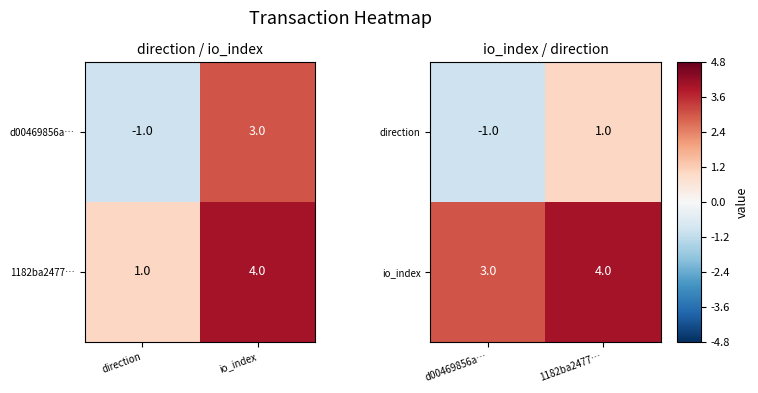

What is the sum of the io_index values at d00469856a… and 1182ba2477…?

7